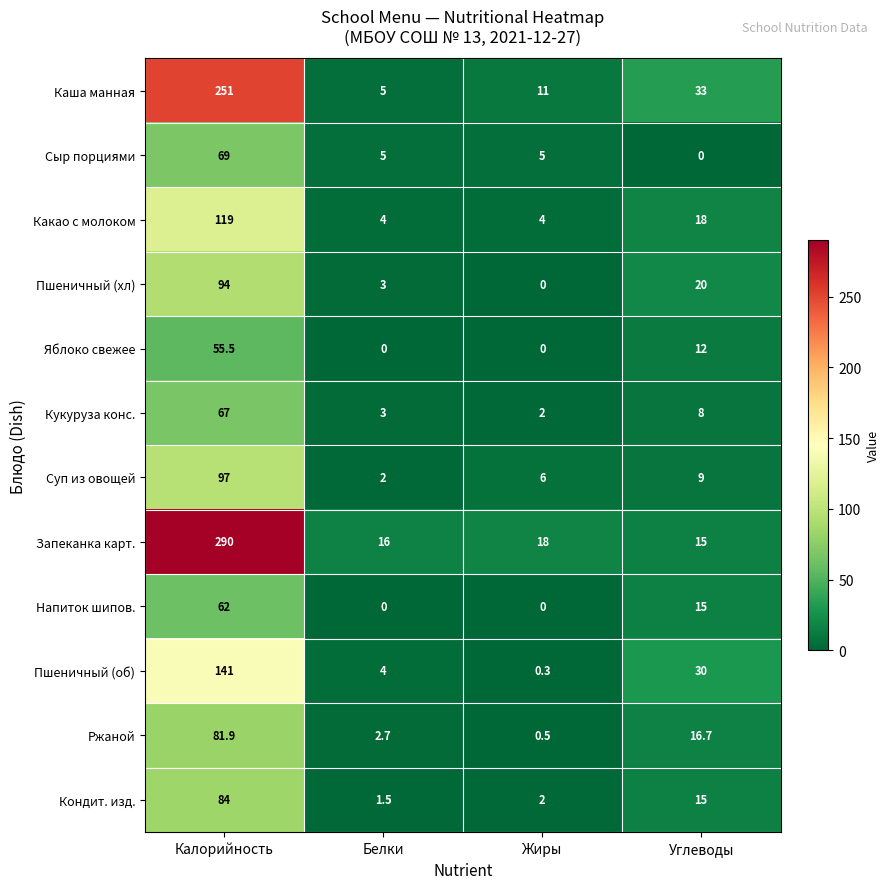

What is the difference between the Сыр порциями values at Белки and Калорийность?

64.0